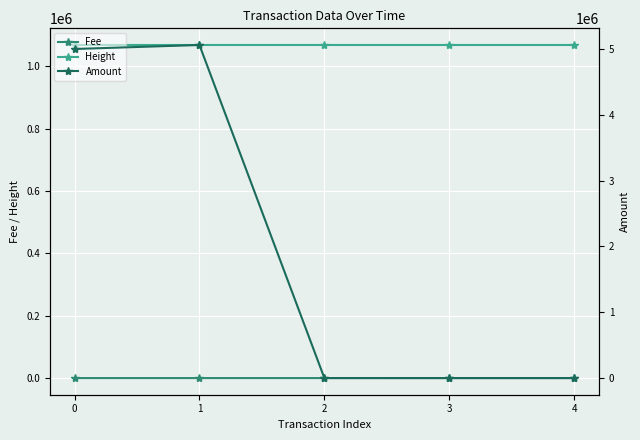

Reading left to right, list all the values displayed in this chart.

Fee: 0=2.0	1=2.0	2=2.0	3=0.0	4=0.0
Height: 0=1068007.0	1=1068007.0	2=1068005.0	3=1068003.0	4=1068003.0
Amount: 0=4999998.0	1=5060863.2	2=98.0	3=10.0	4=0.0